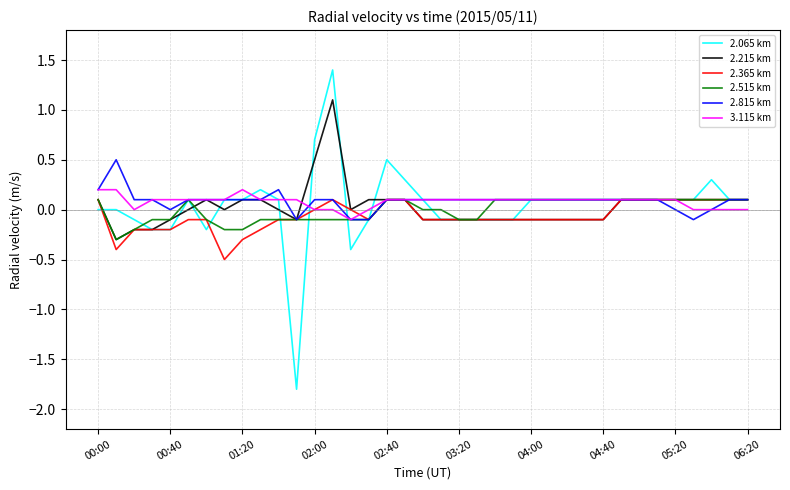

Which series has the largest range (max minus min)?

2.065 km